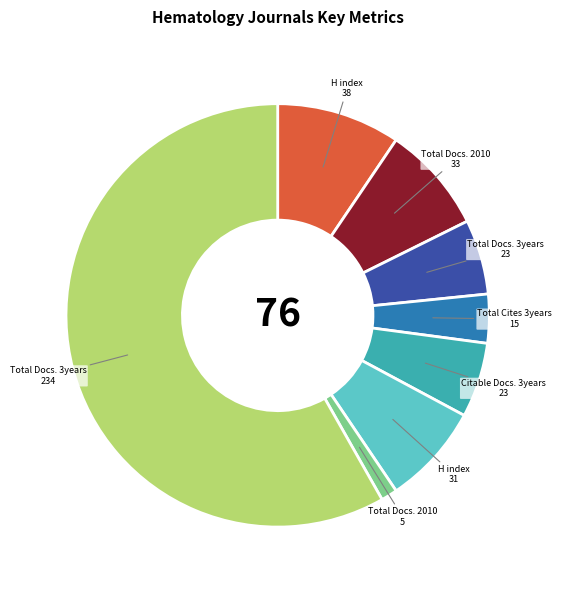

How many slices are in this pie chart?

8